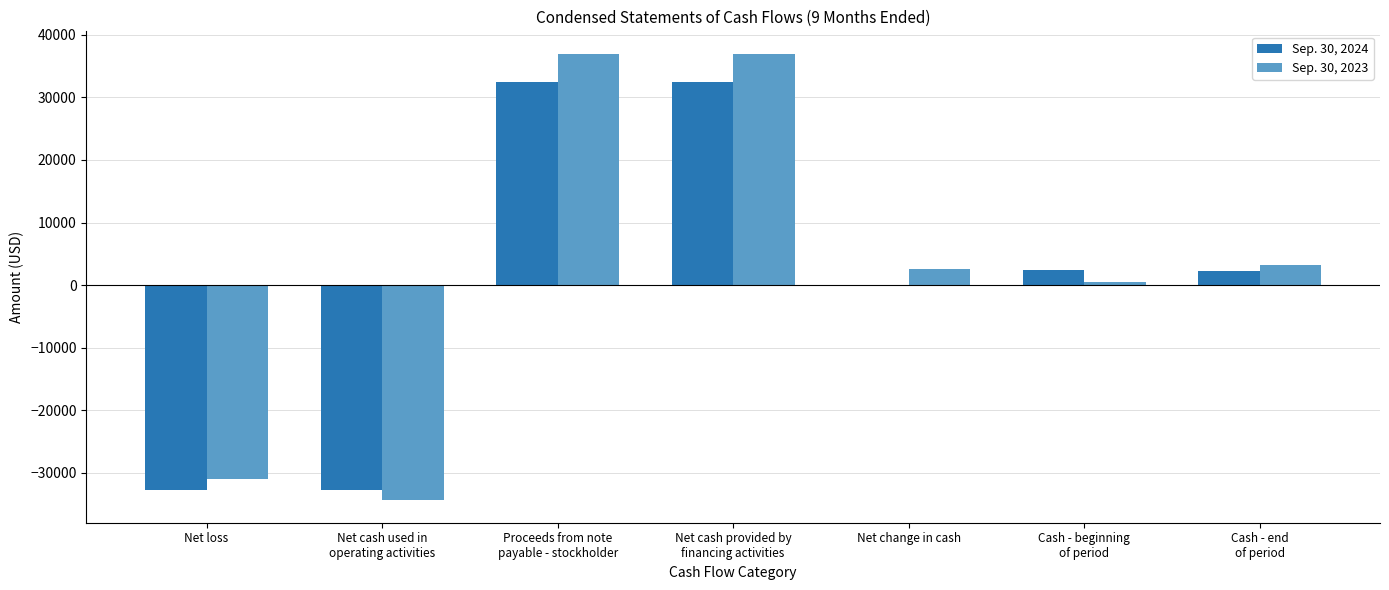

True or false: Sep. 30, 2023 has a value of -49653 at Net loss.

False